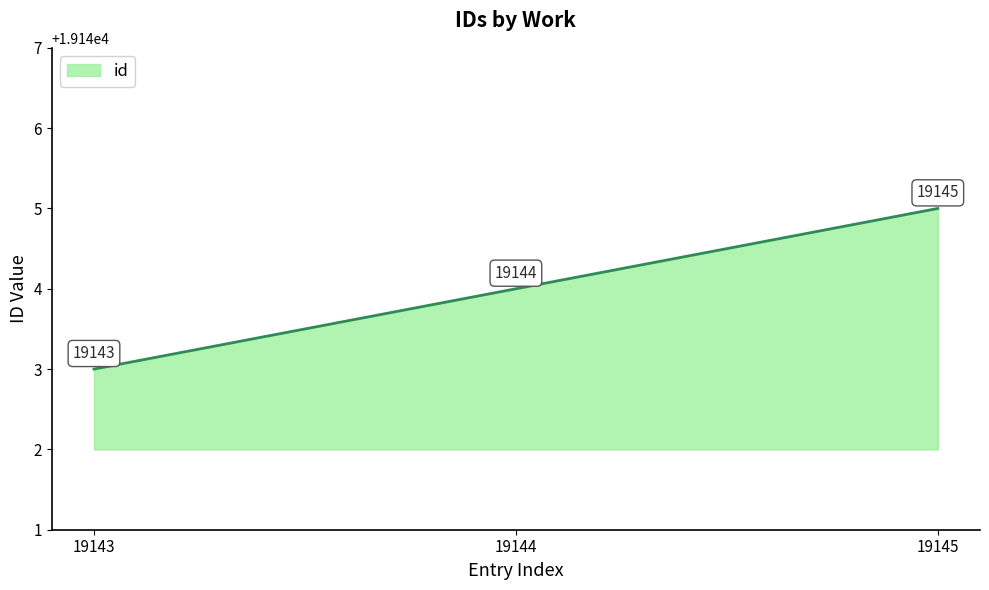

Reading right to left, list all the values displayed in this chart.

19145=19145	19144=19144	19143=19143